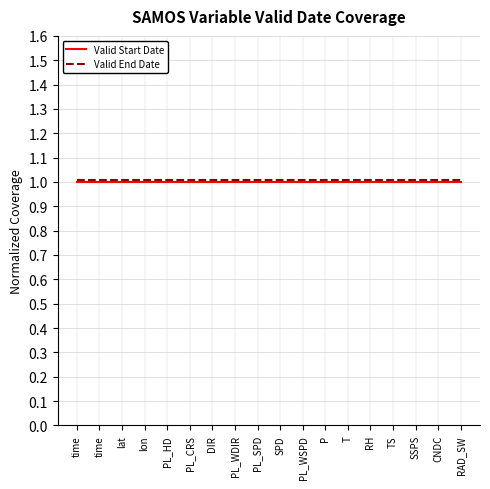

True or false: Valid Start Date has a value of 1.0 at PL_HD.

True